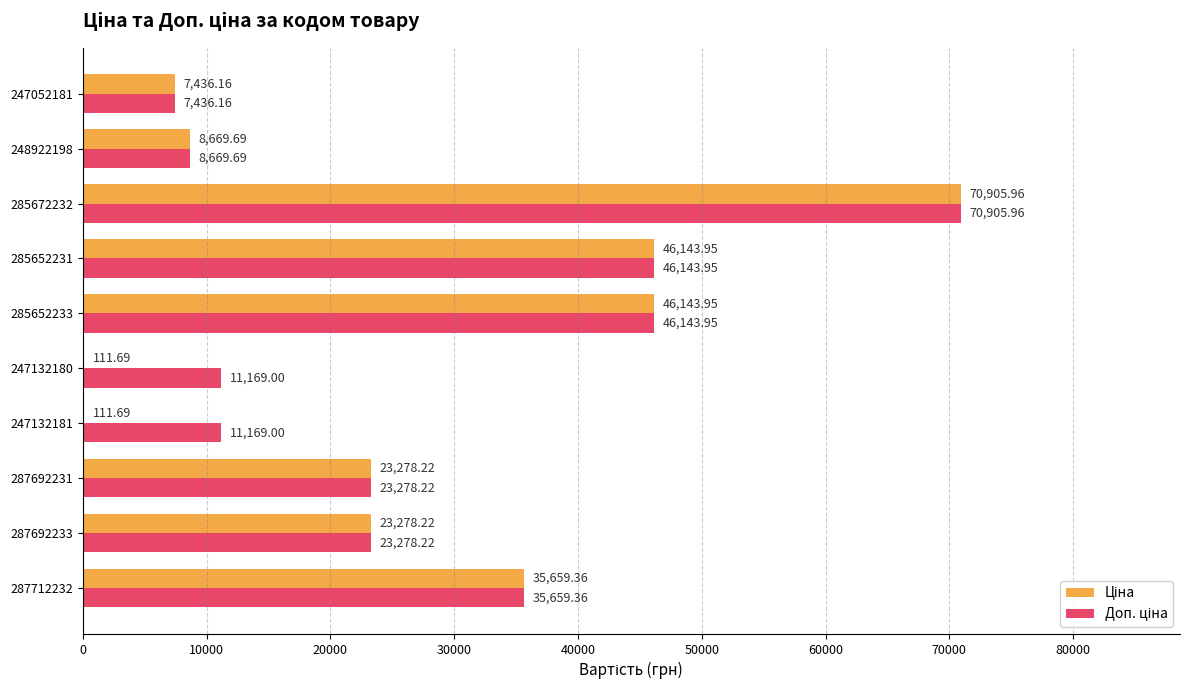

At which category is the sum across all series the highest?

285672232